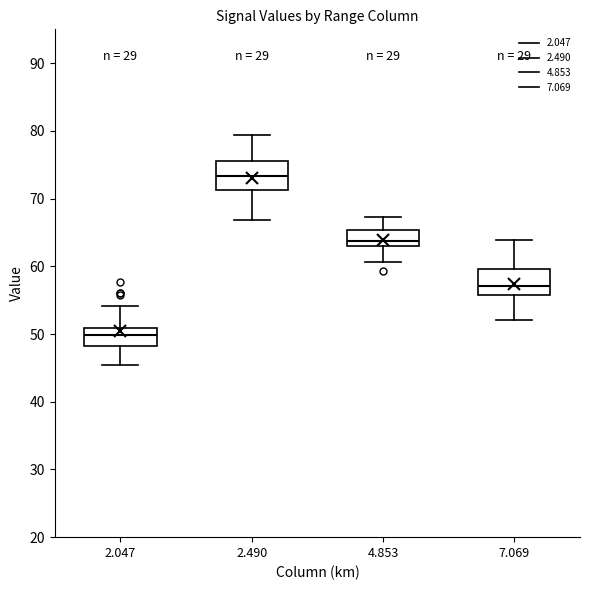

Reading left to right, transcribe this box plot: for each box, give where its median line is, the range the box spans, and where its two whiskers end, as read against the y-axis. The values are not printed on the chart, so give them approximately, as read against the axis.

2.047: median 50, box 48 to 51, whiskers 45 to 54
2.490: median 73, box 71 to 76, whiskers 67 to 79
4.853: median 64, box 63 to 65, whiskers 61 to 67
7.069: median 57, box 56 to 60, whiskers 52 to 64